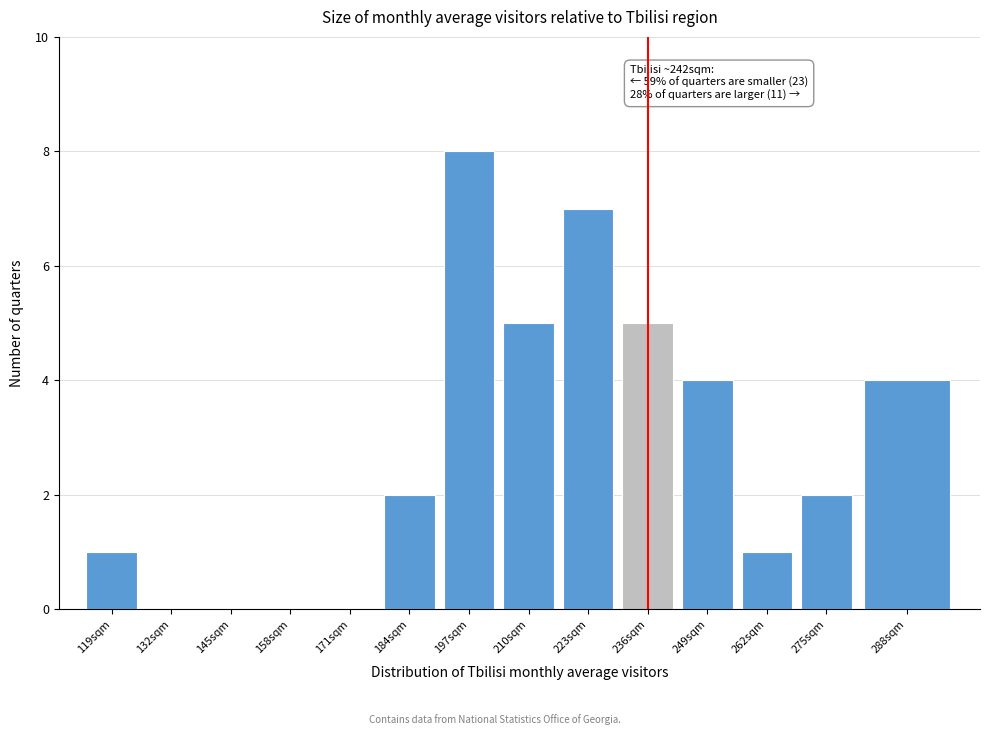

Reading left to right, extract all data points from this chart.

119sqm=1	132sqm=0	145sqm=0	158sqm=0	171sqm=0	184sqm=2	197sqm=8	210sqm=5	223sqm=7	236sqm=5	249sqm=4	262sqm=1	275sqm=2	288sqm=4